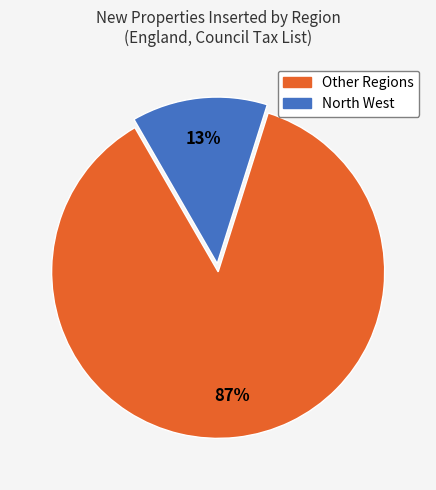

Is there any slice that represents more than half of the pie?

Yes